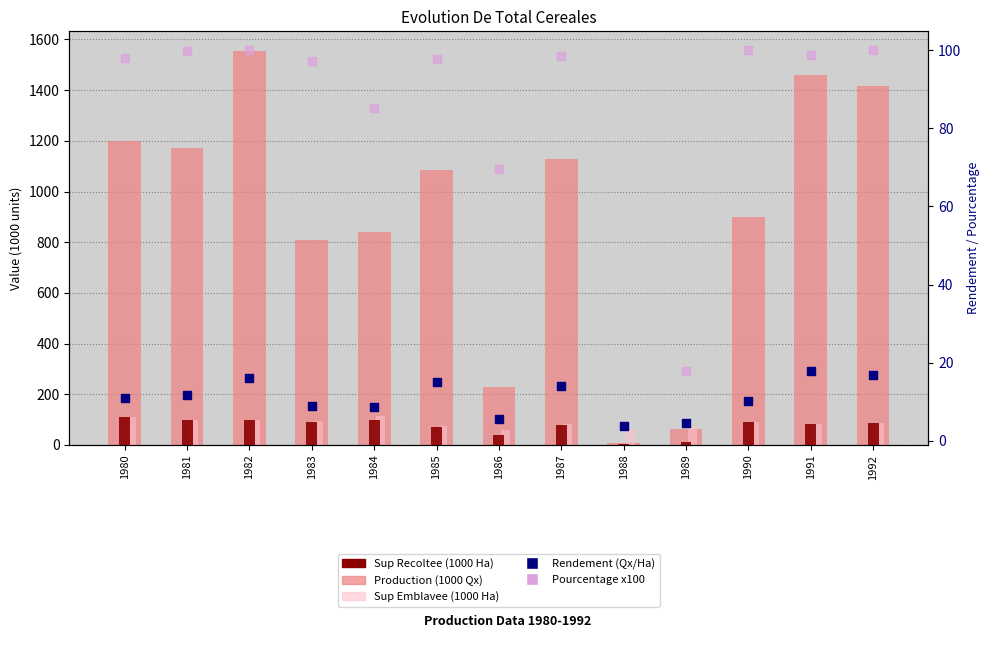

At which category is the sum across all series the highest?

1982